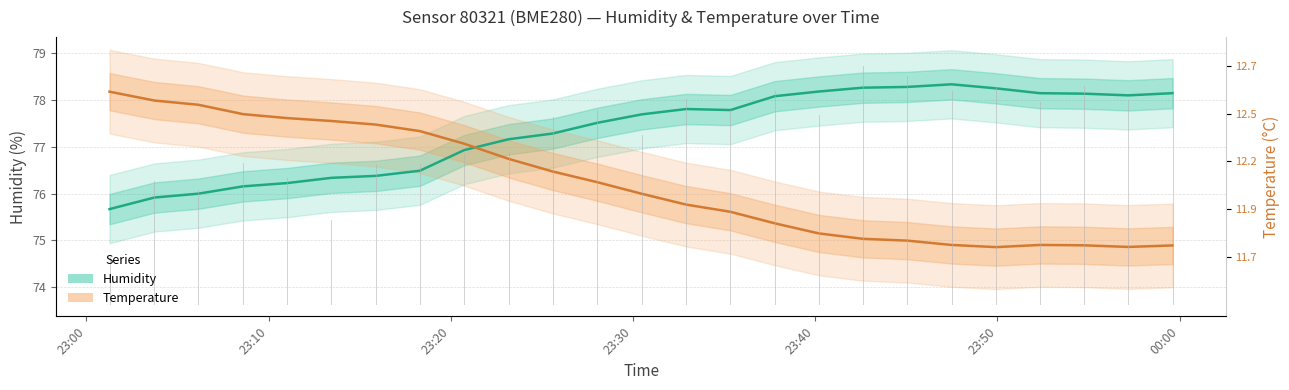

True or false: temperature (scaled) has more than 0 points higher than both neighbors.

True